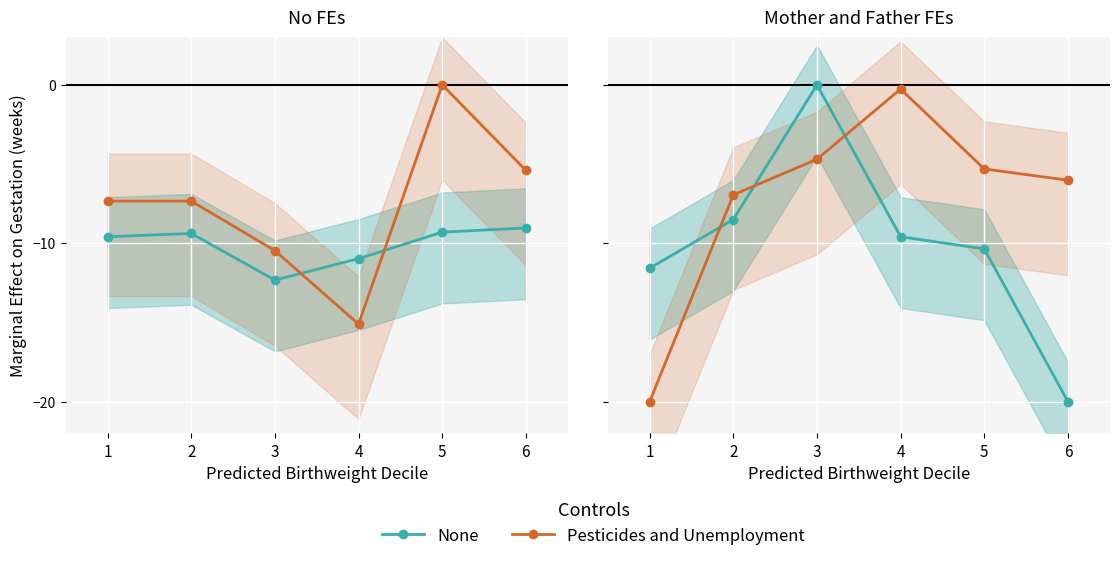

Does the chart display data point markers on the line(s)?

Yes